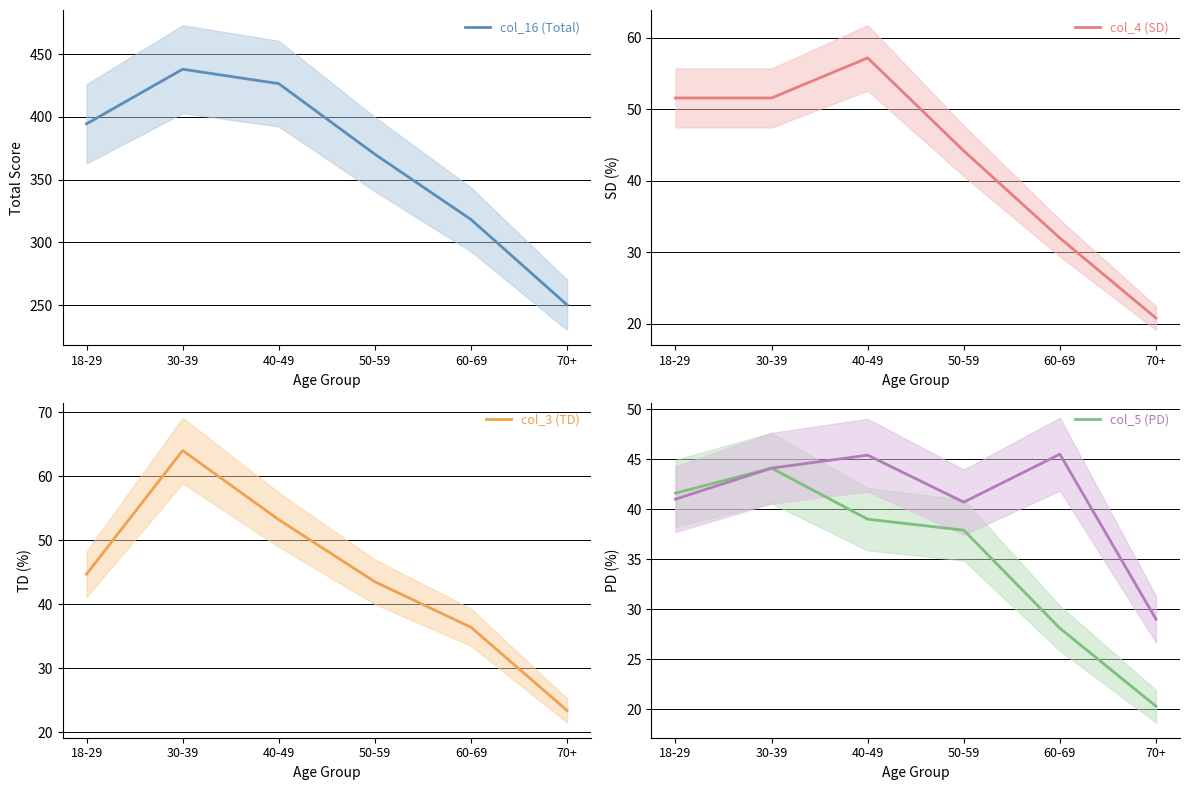

What is the label of the 6th point from the left?

70+